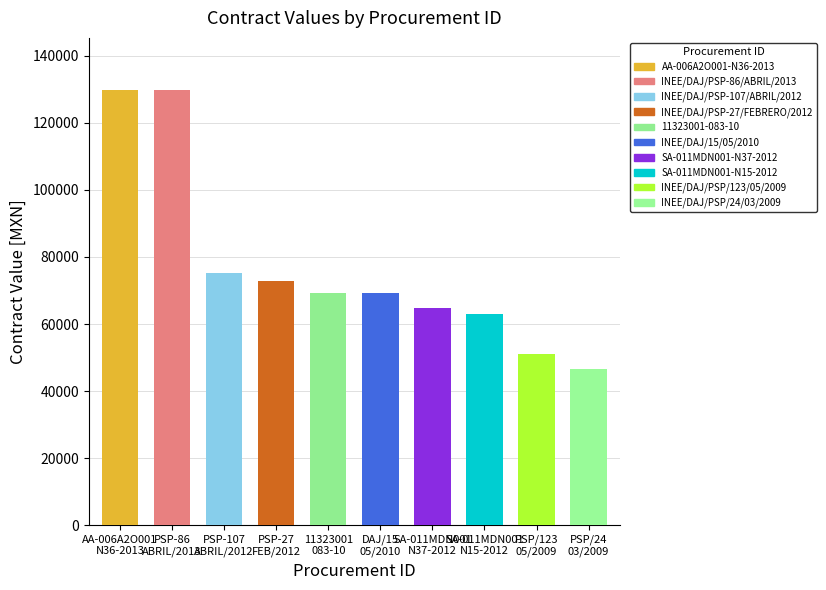

Read the value at INEE/DAJ/PSP-27/FEBRERO/2012.

72960.0